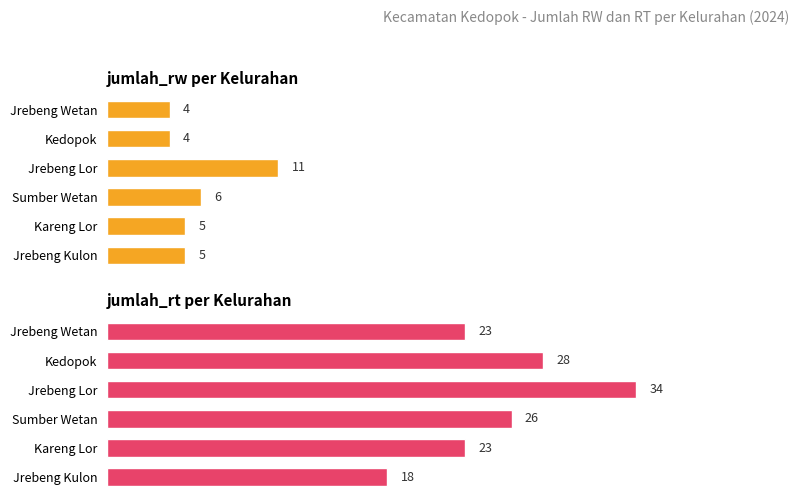

True or false: jumlah_rt has a value of 14 at Jrebeng Lor.

False